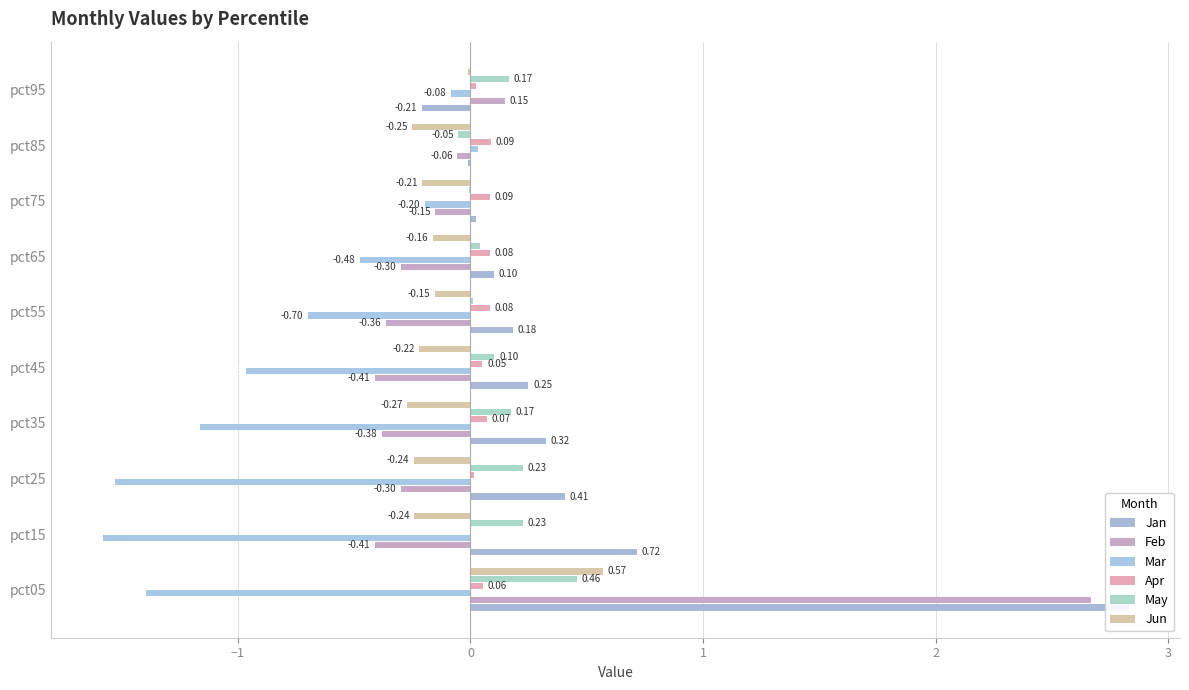

True or false: Feb has a value of -0.2 at pct25.

False